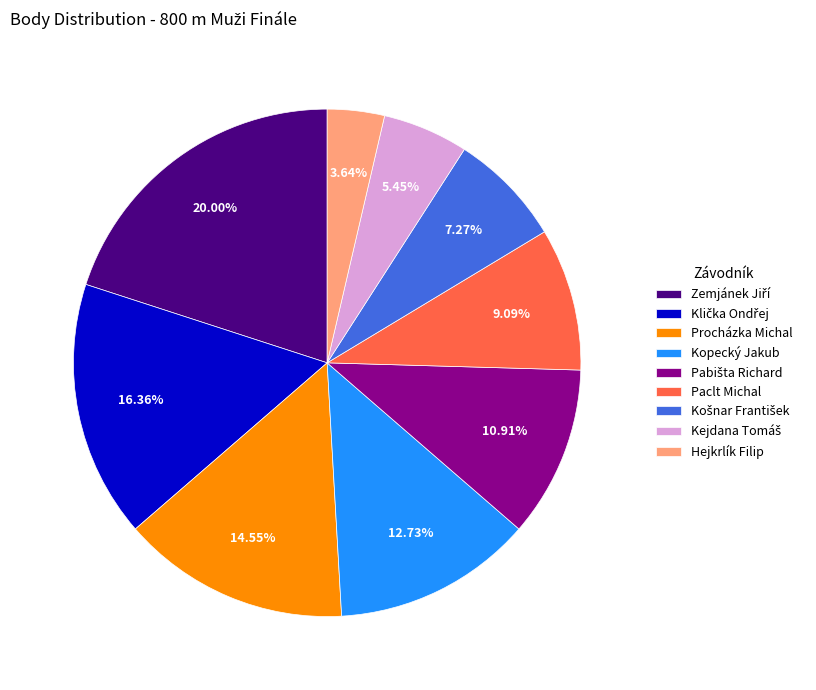

What is the smallest slice in the pie chart?

Hejkrlík Filip